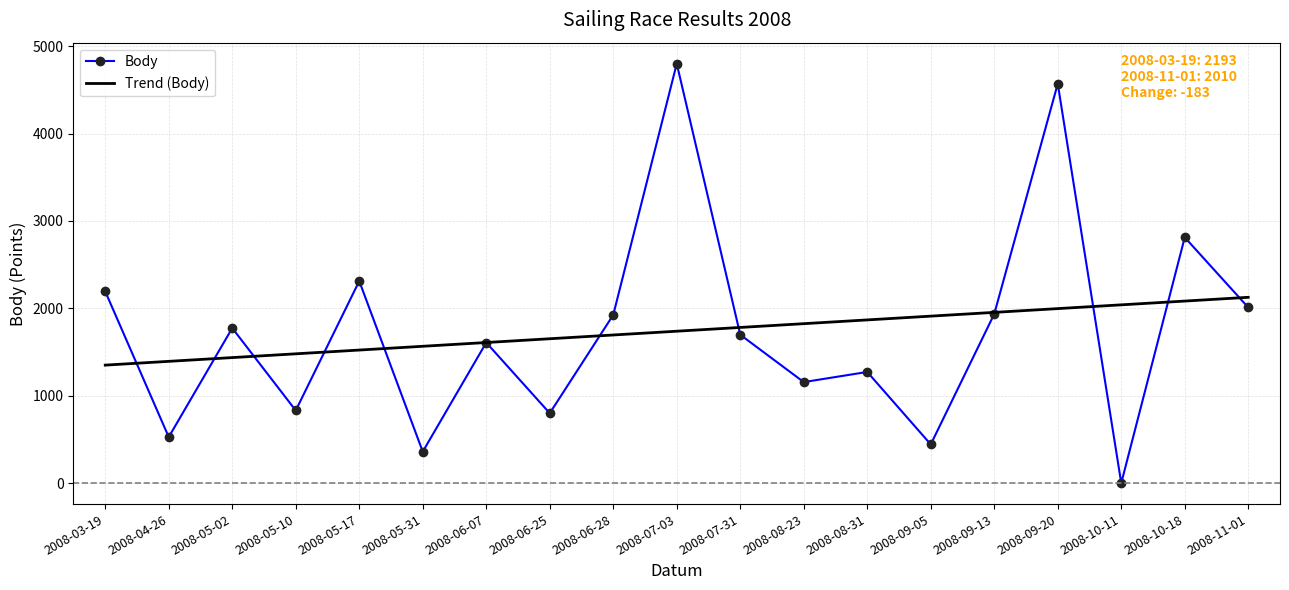

Where do Trend (Body) and Body first cross each other?

2008-03-19 and 2008-04-26